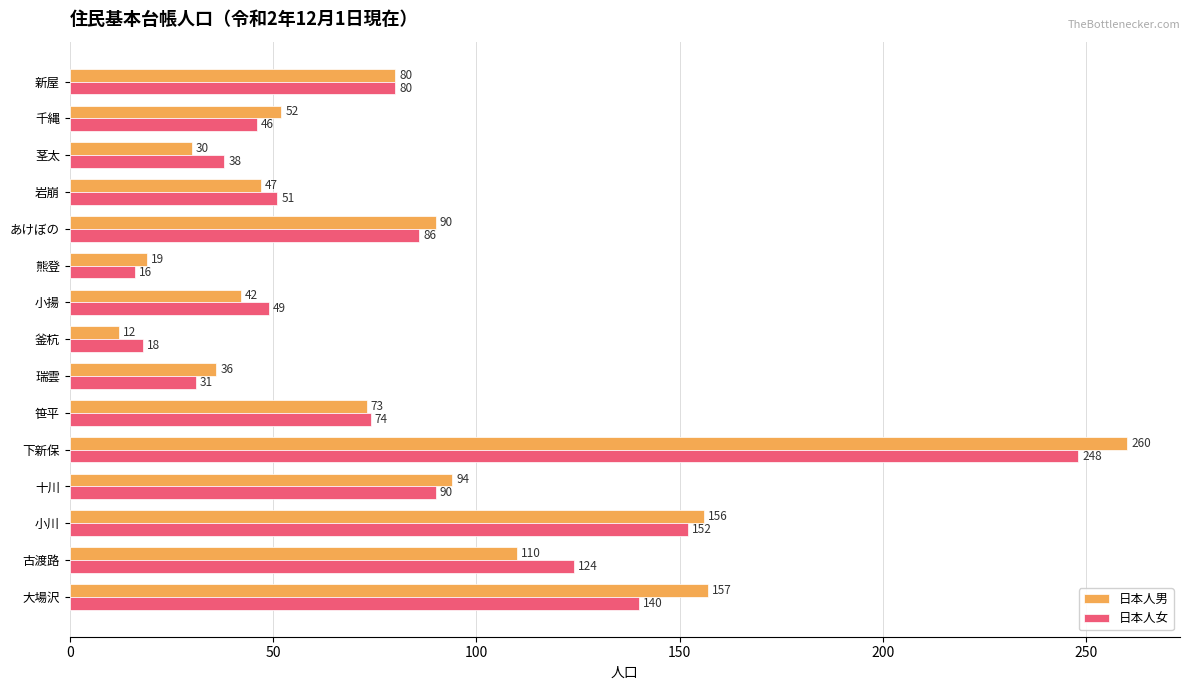

At which category does the chart reach its peak across all series?

下新保